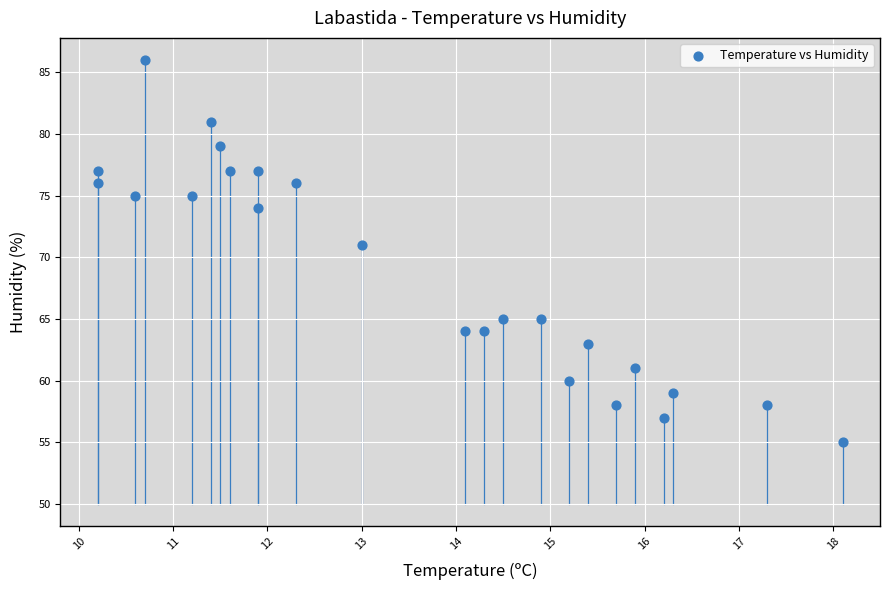

What Y value in the scatter plot is closest to 70?

71